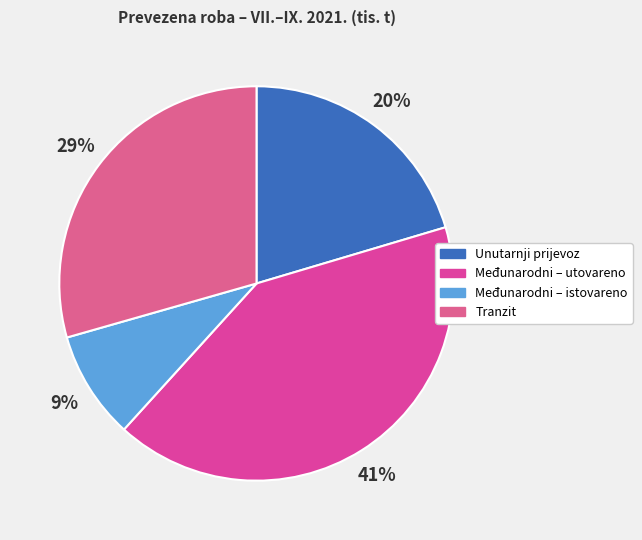

Approximately how many times larger is the value at Tranzit compared to Unutarnji prijevoz?

1.4